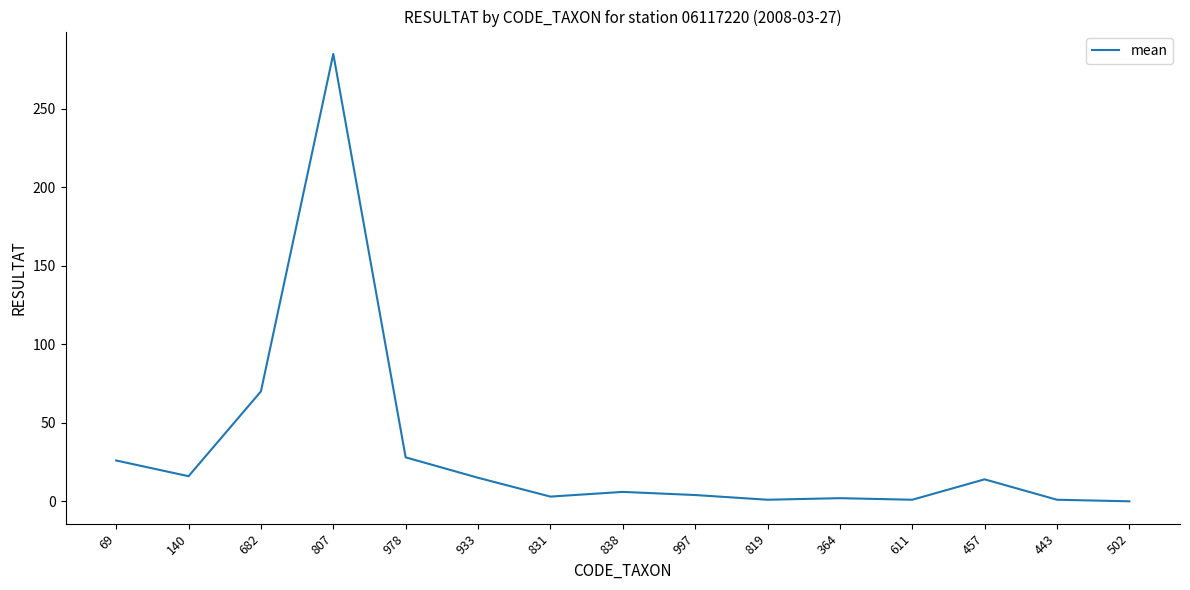

What position from the left is 502?

15